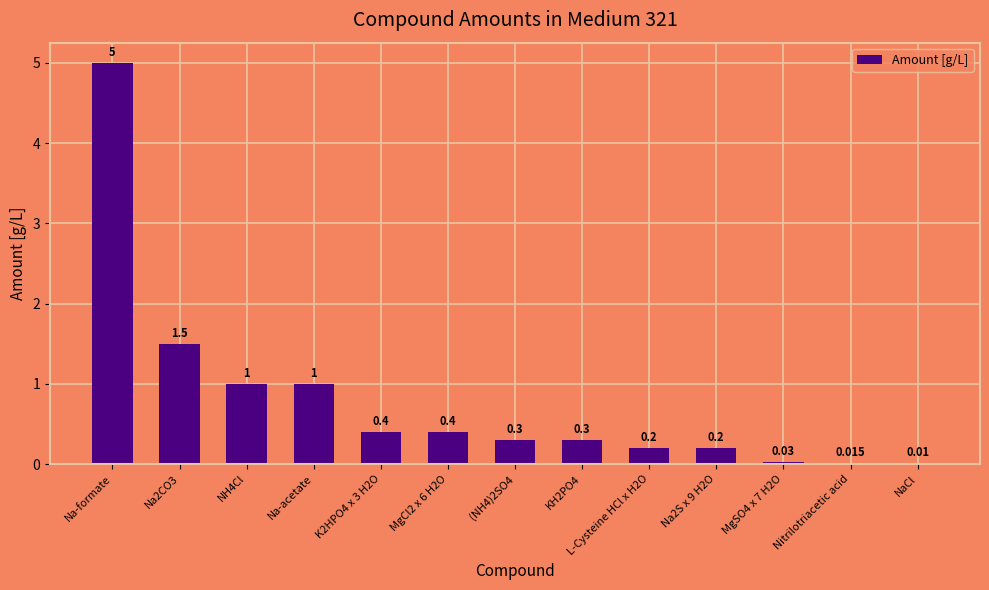

True or false: the data shows 0.4 at MgCl2 x 6 H2O.

True